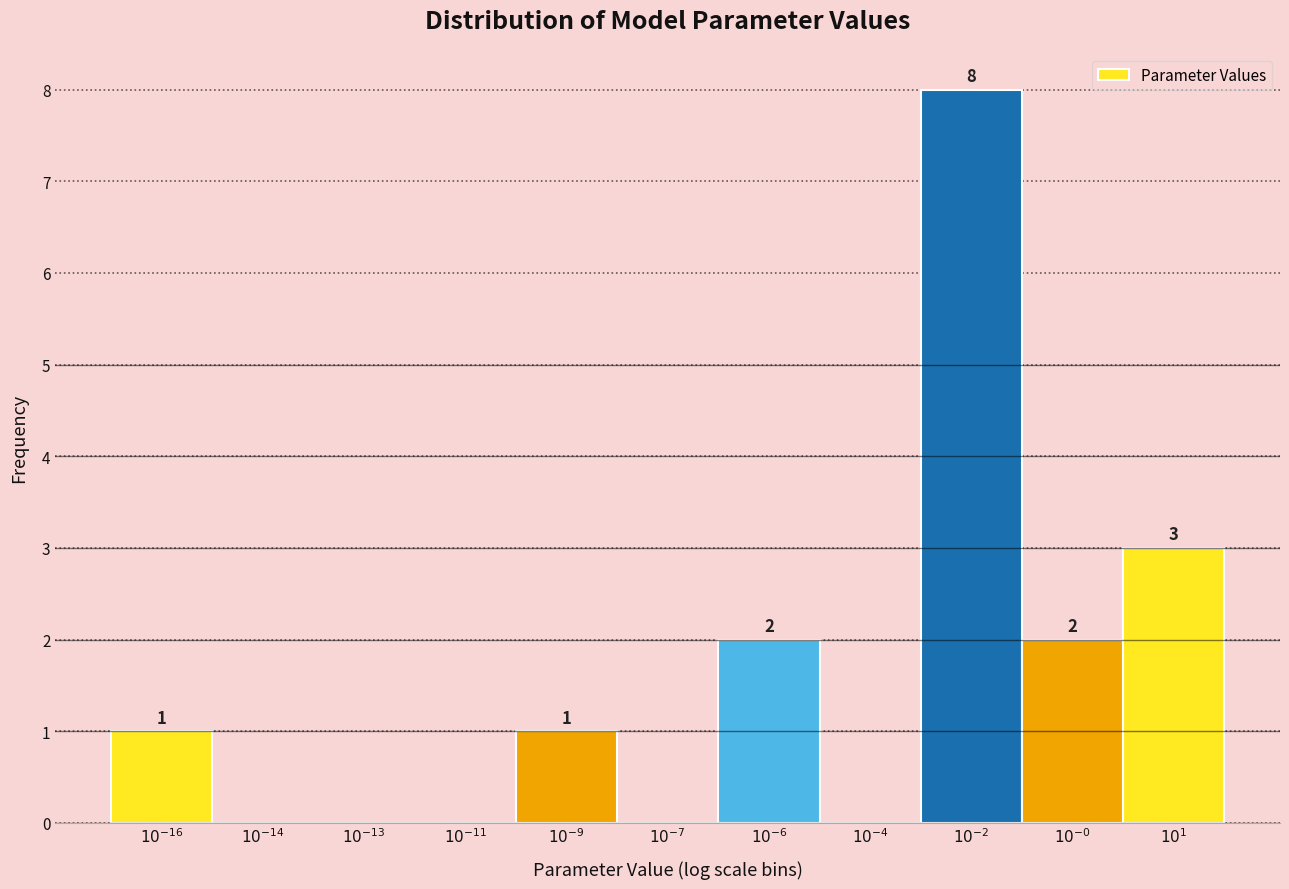

How many values are between 0 and 2?

9